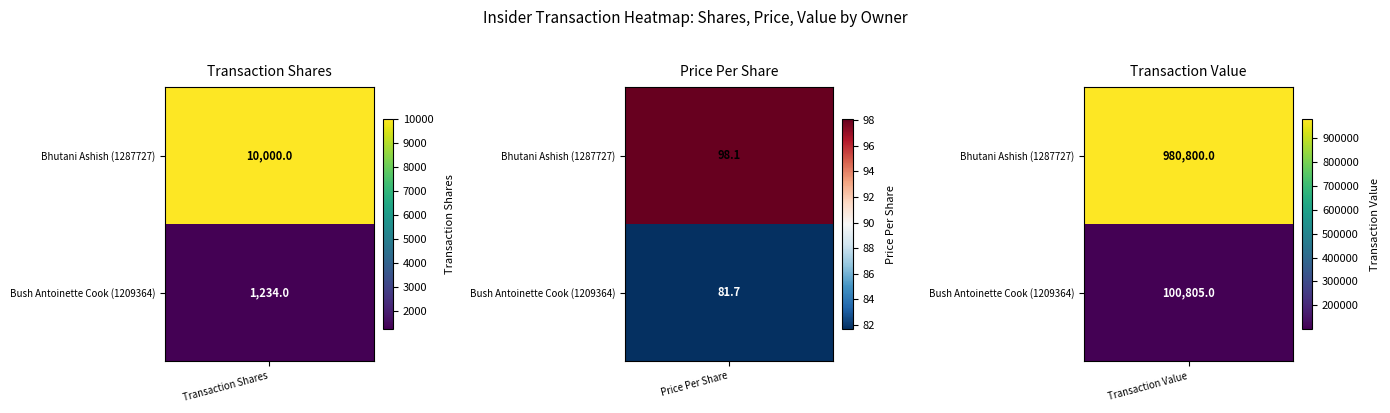

What is the difference between the transactionPricePerShare values at 1 and 0?

16.4